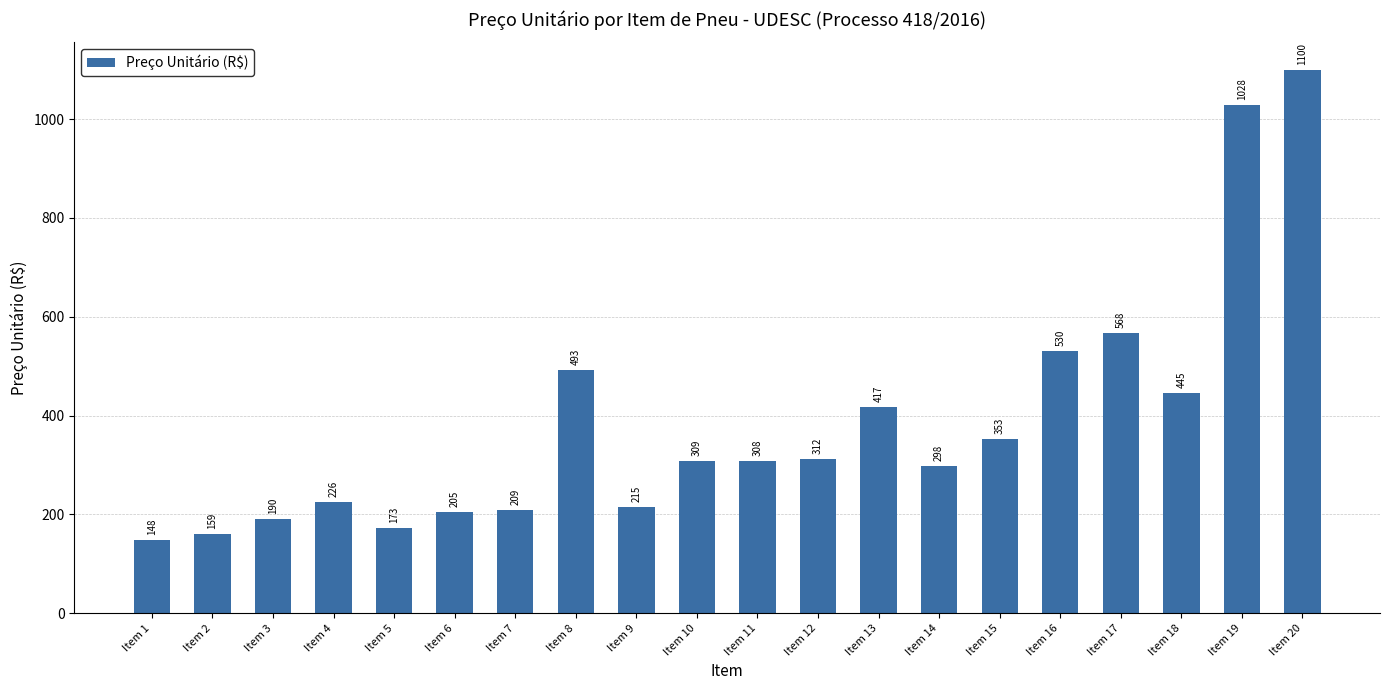

List the labels in order of value, largest first.

Item 20, Item 19, Item 17, Item 16, Item 8, Item 18, Item 13, Item 15, Item 12, Item 10, Item 11, Item 14, Item 4, Item 9, Item 7, Item 6, Item 3, Item 5, Item 2, Item 1